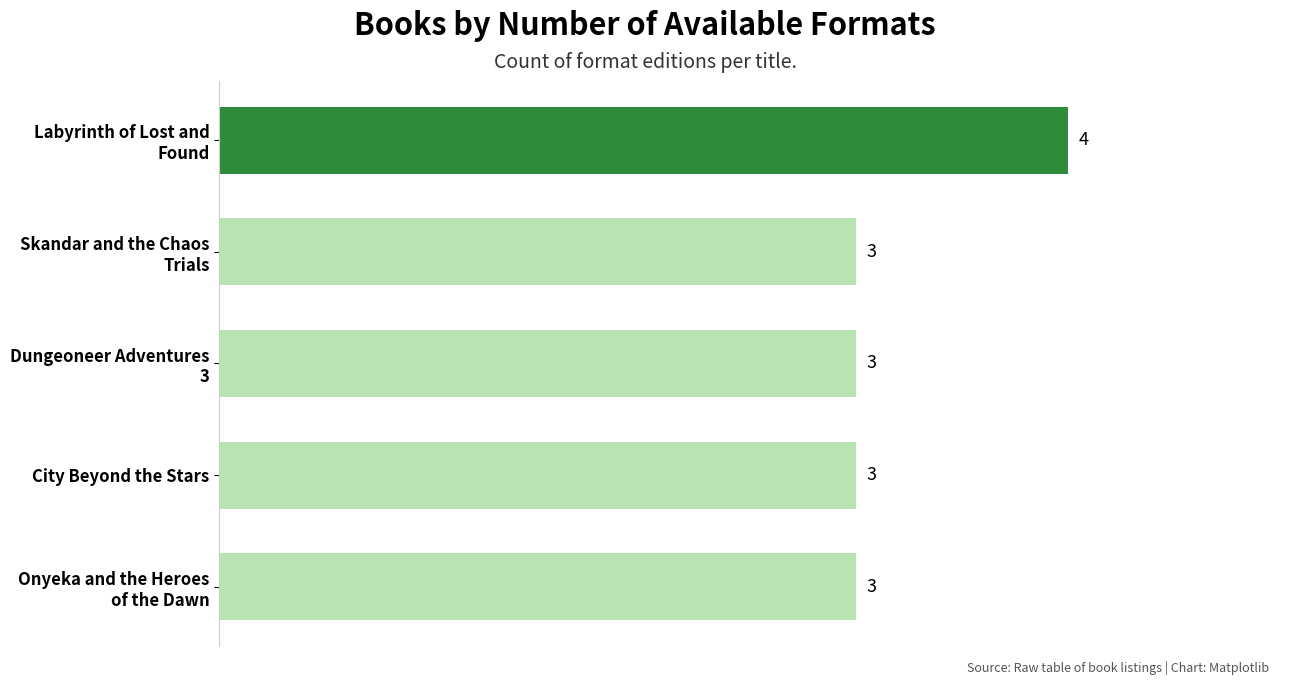

How many values are between 3 and 4?

5